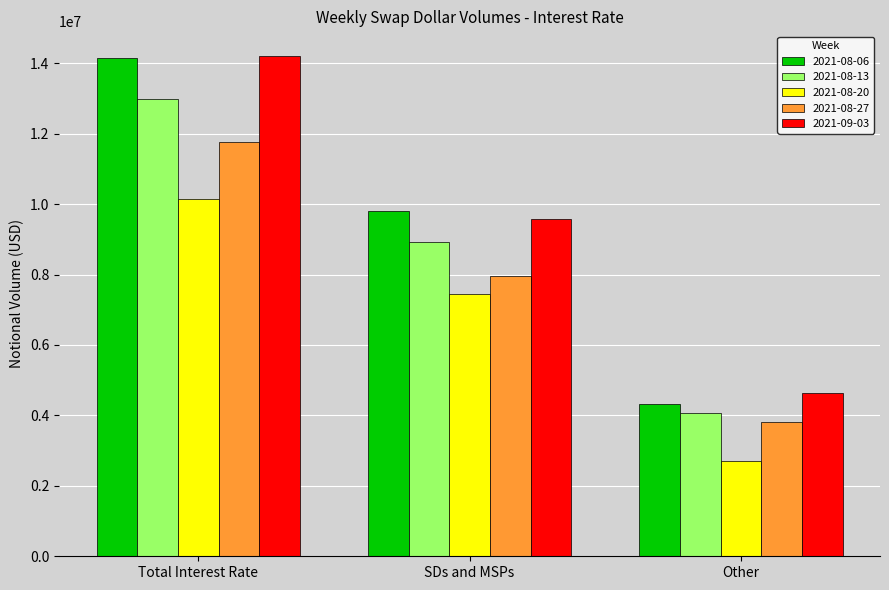

What is the label of the 2nd bar from the right?

SDs and MSPs